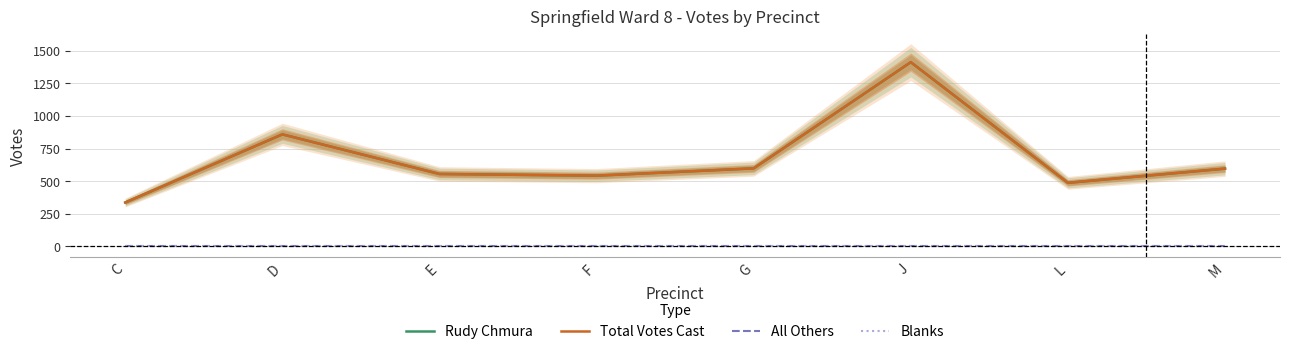

How many lines are shown in the chart?

4